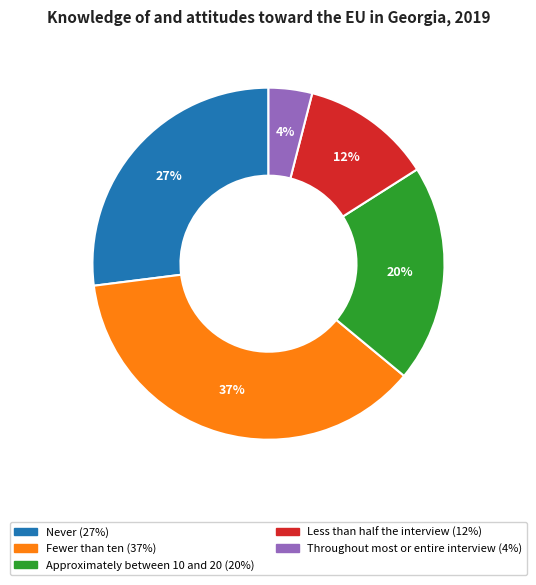

Does Throughout most or entire interview represent more than half of the total?

No